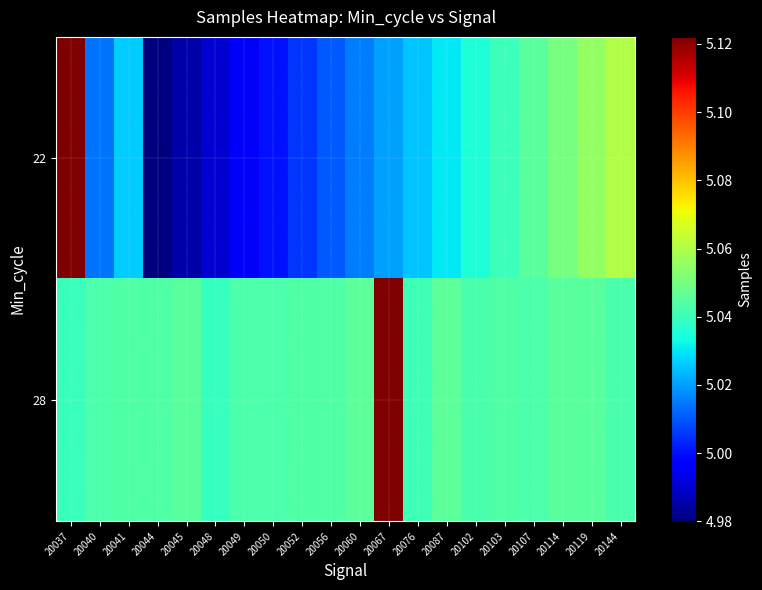

Rank the series at 20087 from lowest to highest value.

22, 28